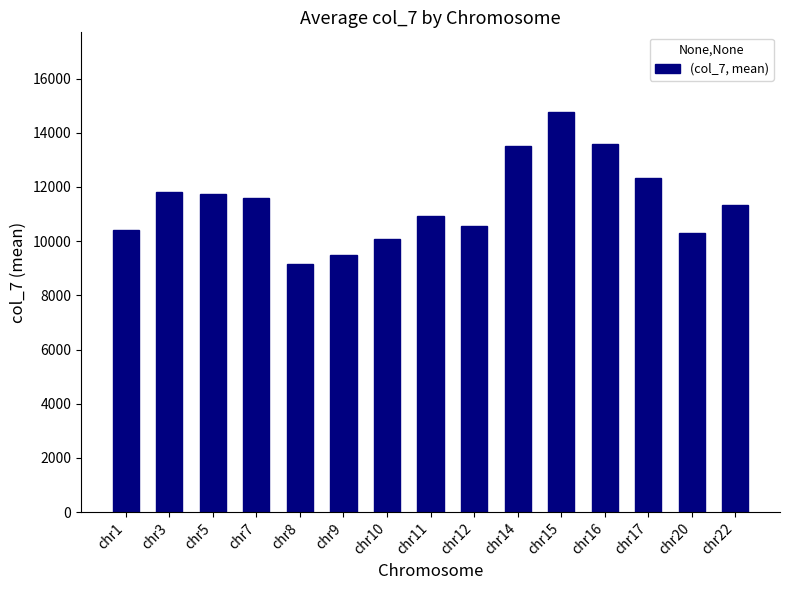

What is the change in value from chr3 to chr14?

+1687